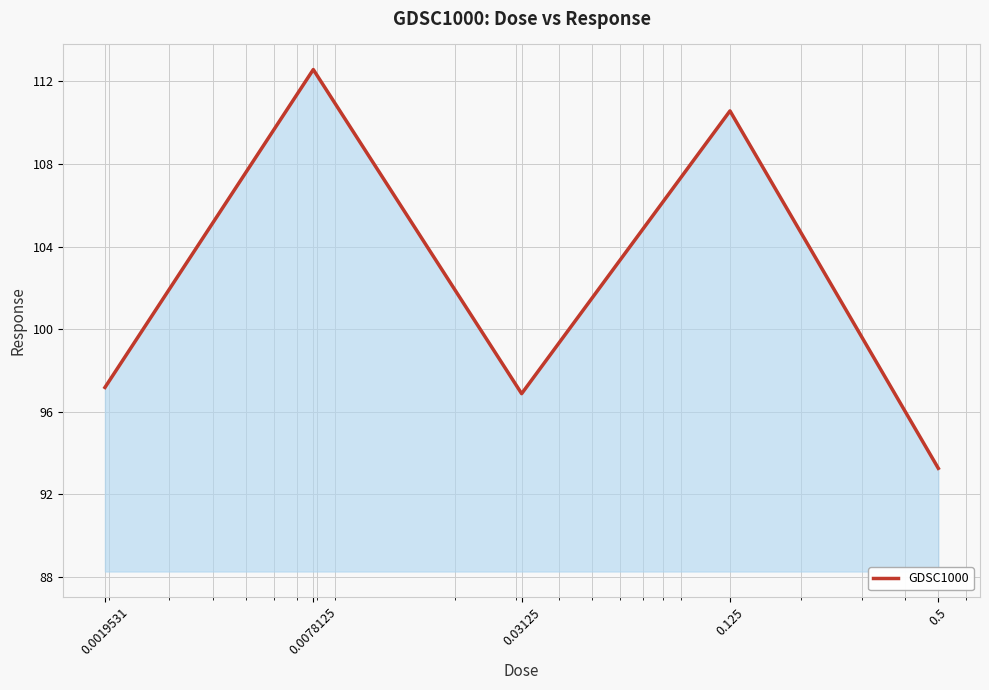

How many interior local peaks (higher than both neighbors) does the data have?

2